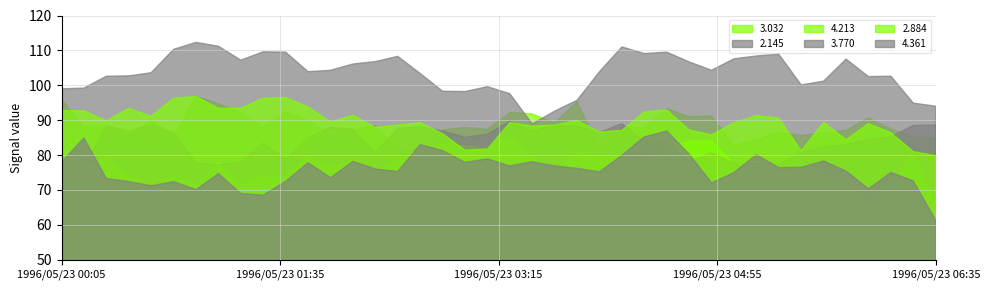

What is the difference between the maximum and minimum values in the 2.884 series?

17.0